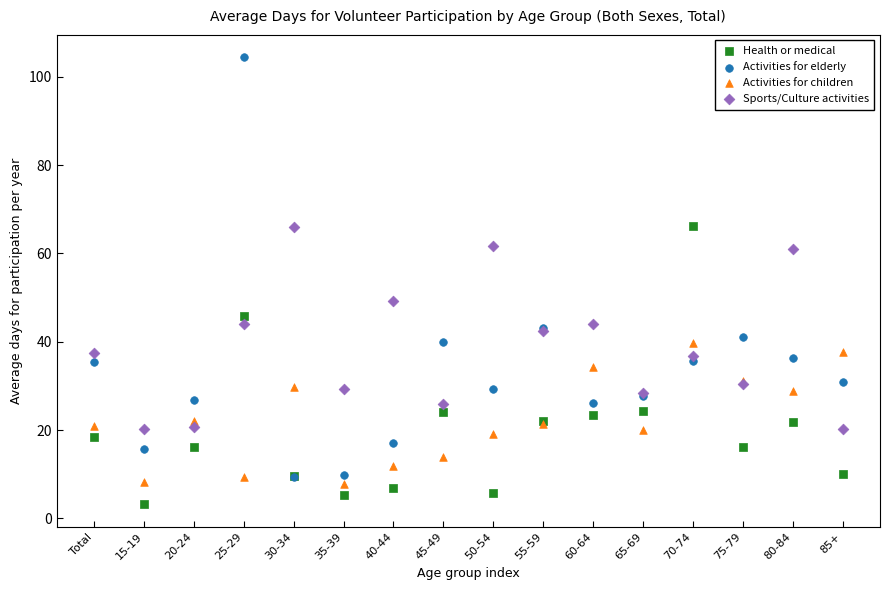

Which series has the largest Y range (max minus min)?

Activities for elderly